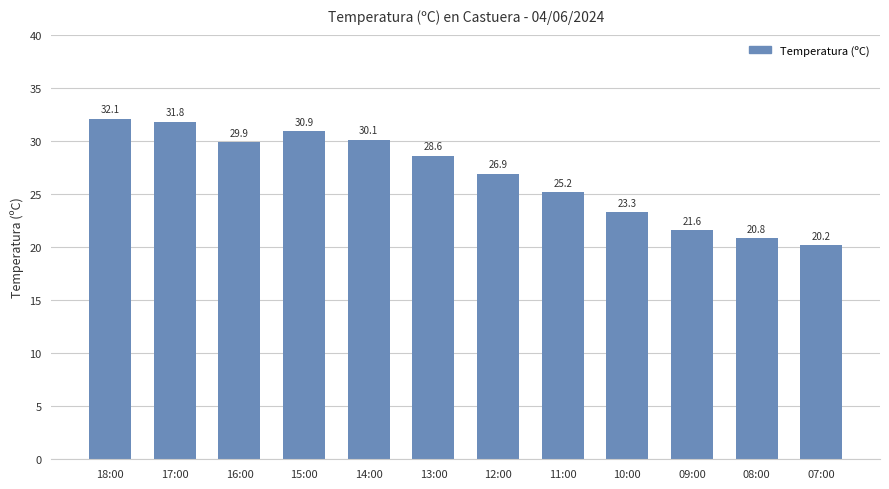

Between 16:00 and 08:00, which is larger?

16:00